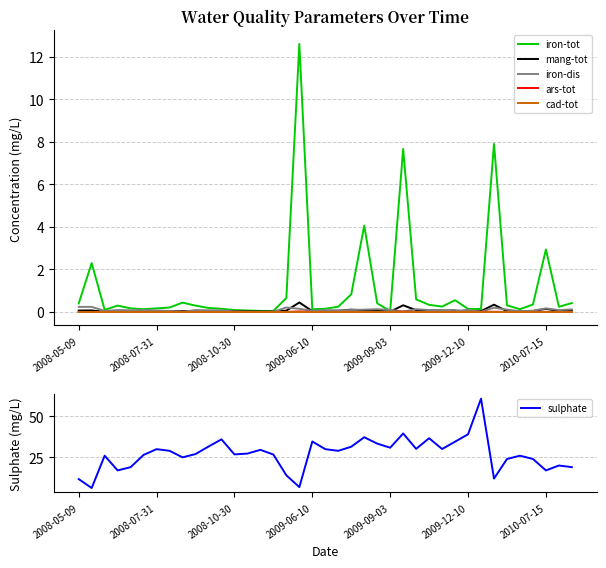

The value of mang-tot at 2009-09-03 is 0.0. True or false?

False